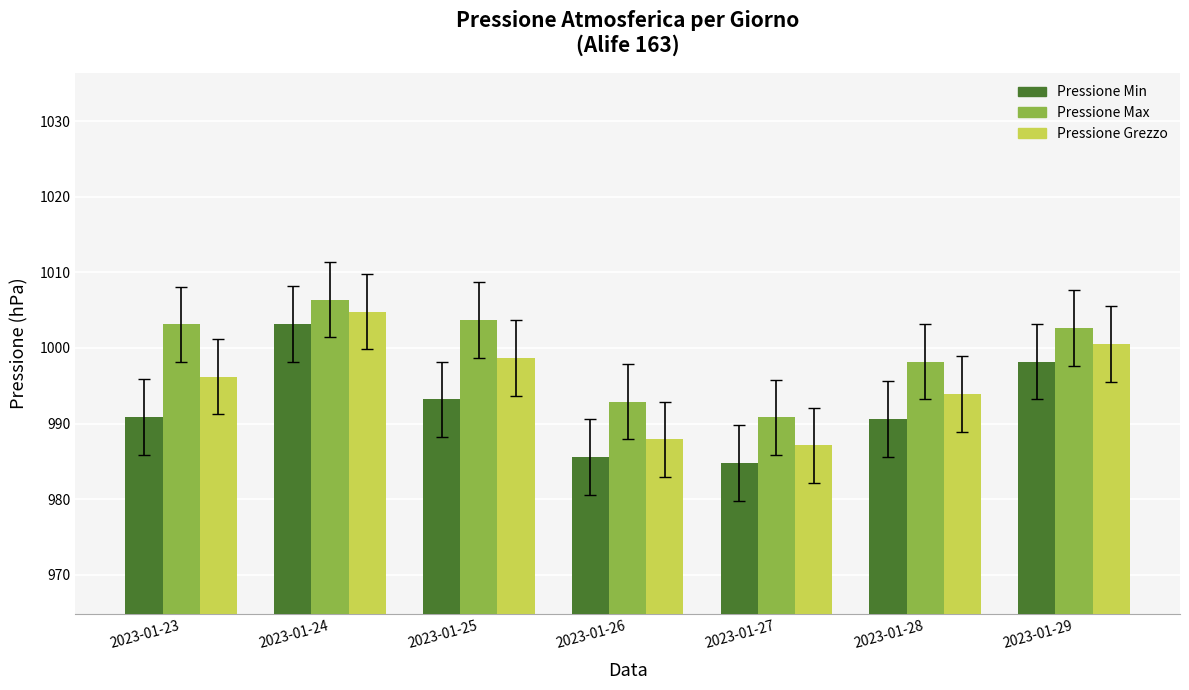

Reading left to right, extract all data points from this chart.

Pressione Min: 990.9	1003.2	993.2	985.6	984.8	990.6	998.2
Pressione Max: 1003.1	1006.4	1003.7	992.9	990.8	998.2	1002.6
Pressione Grezzo: 996.2	1004.8	998.7	987.9	987.1	993.9	1000.5